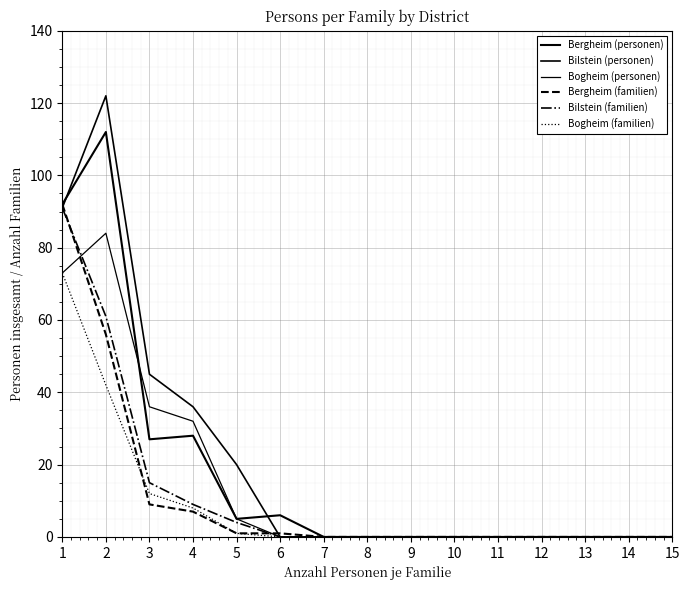

At how many categories does at least one series exceed 37?

3